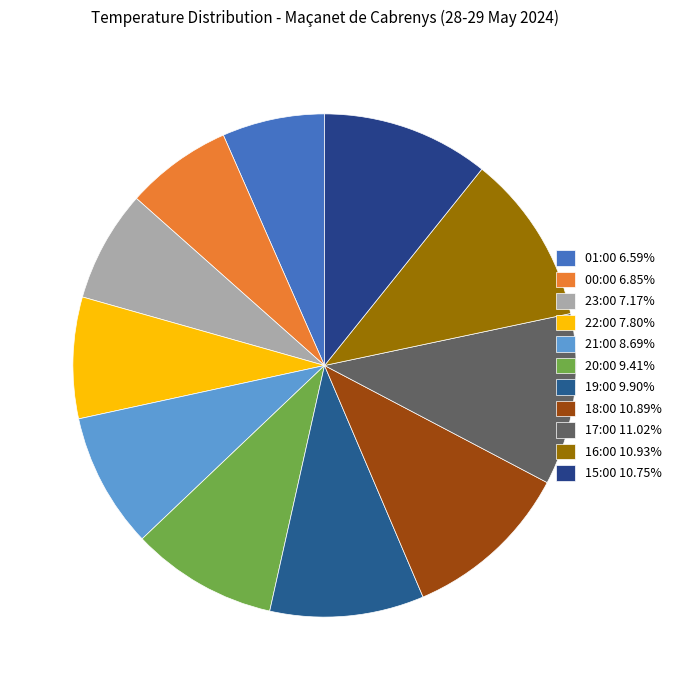

How many segments does this pie chart have?

11